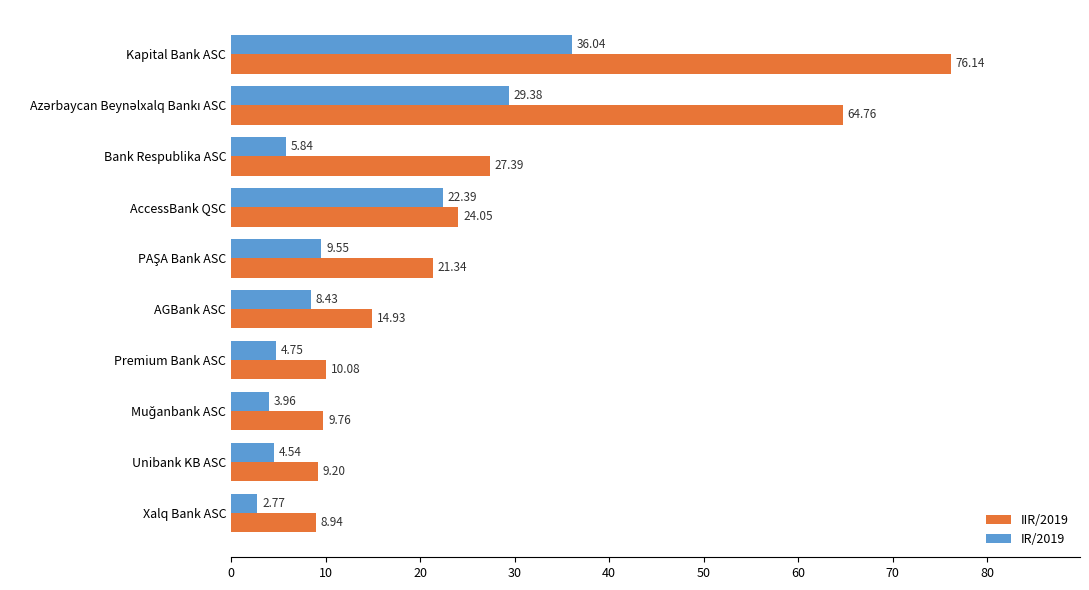

What is the difference between the second highest and second lowest values in the IIR/2019 series?

55.6